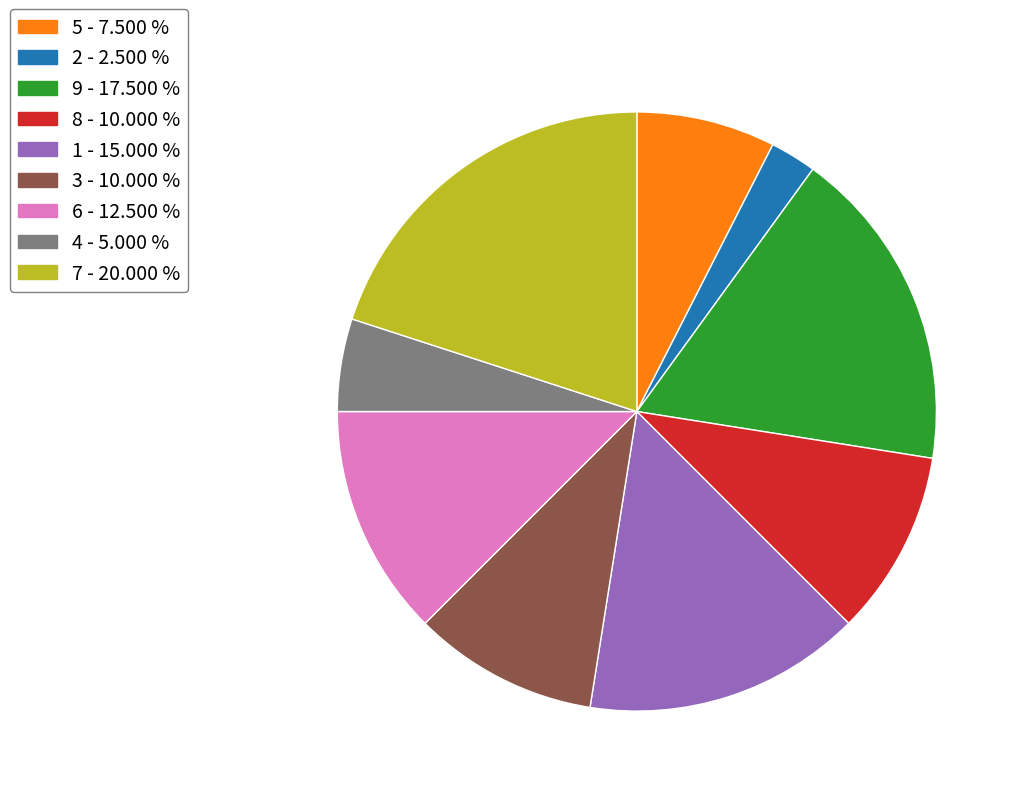

How many slices are in this pie chart?

9